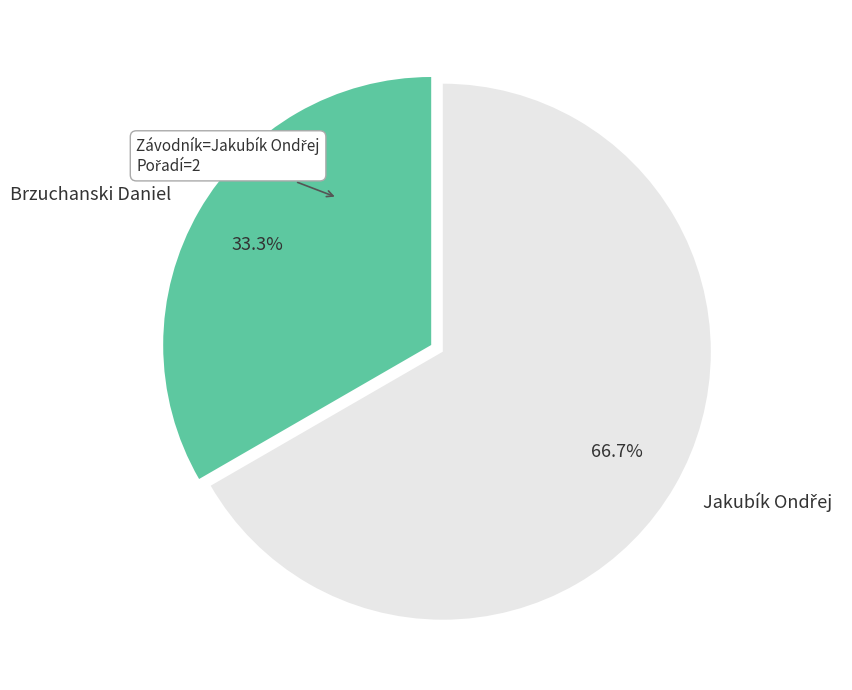

How much of the chart is everything except Brzuchanski Daniel?

66.7%